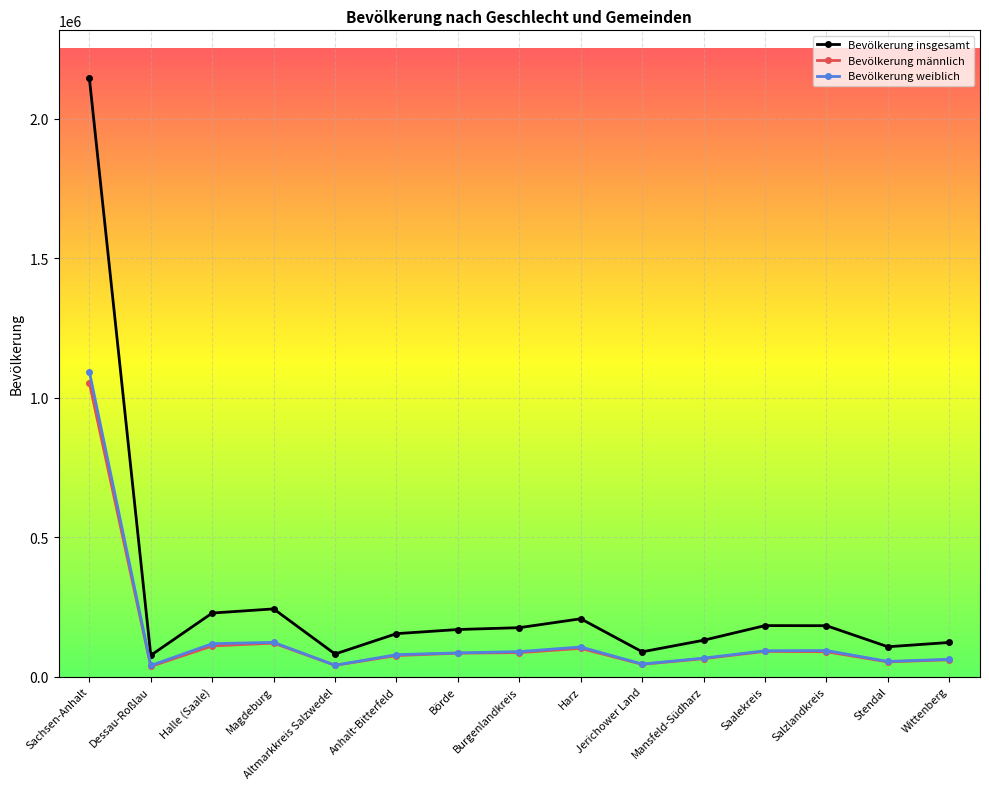

At which category does Bevölkerung männlich reach its first local valley?

Dessau-Roßlau